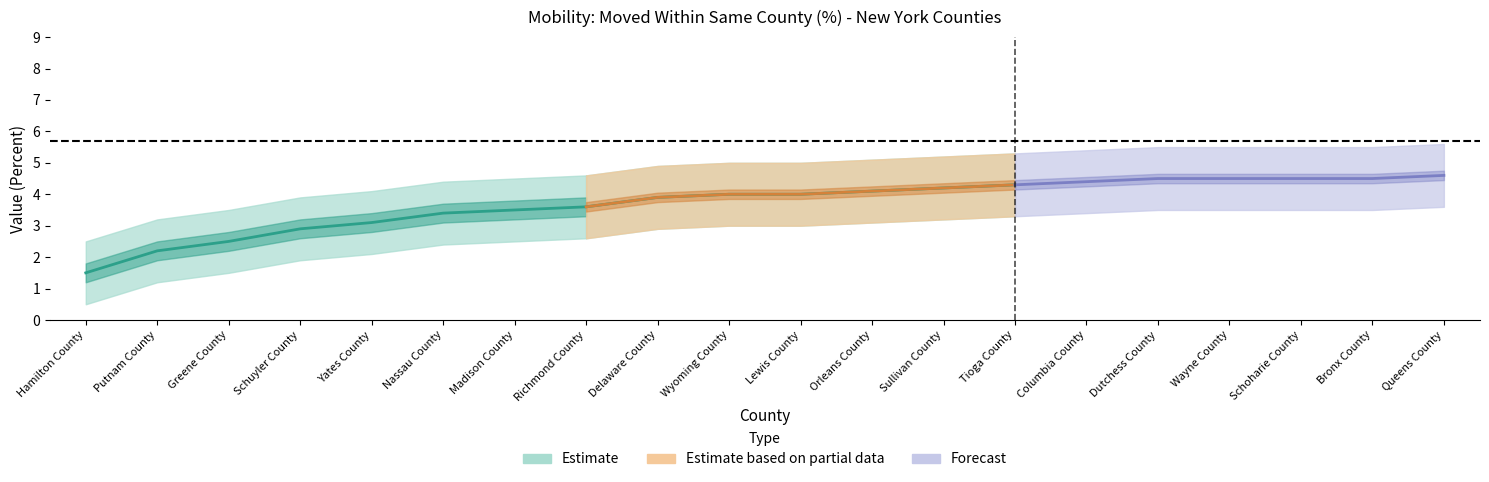

Does the chart display data point markers on the line(s)?

No